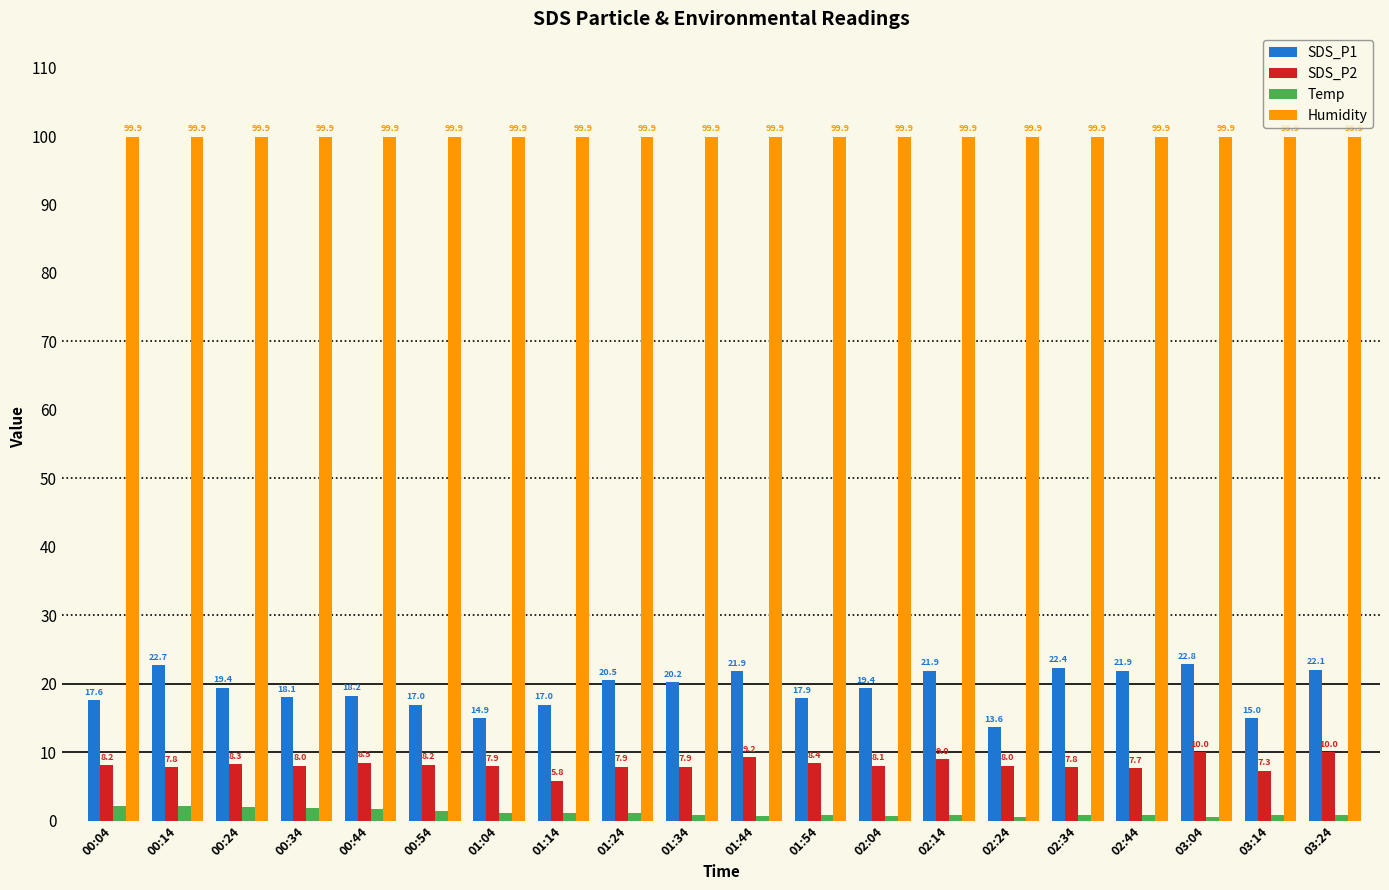

Read the Temp value at 00:34.

1.9